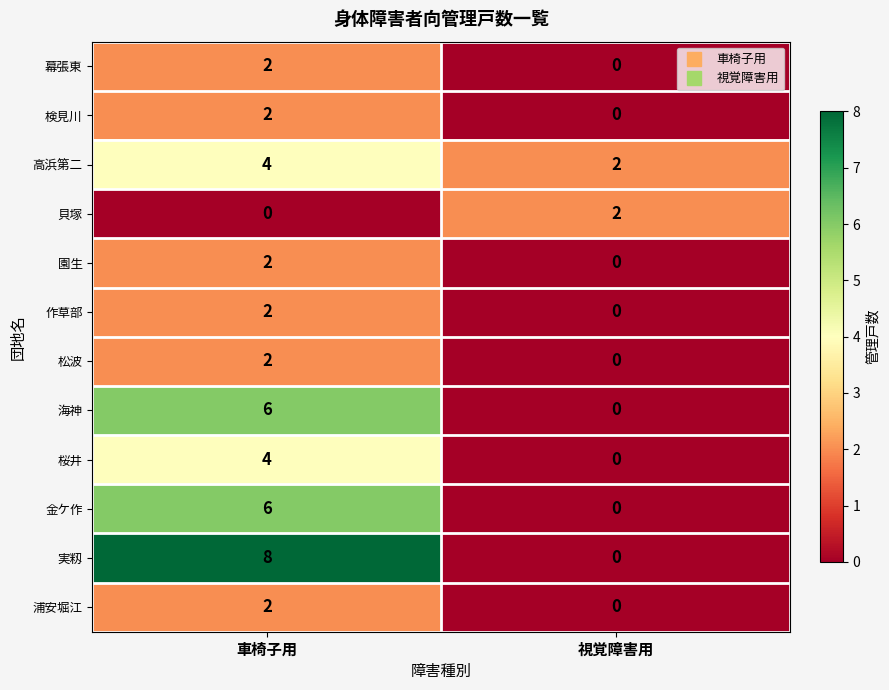

What is the difference between the 海神 values at 車椅子用 and 視覚障害用?

6